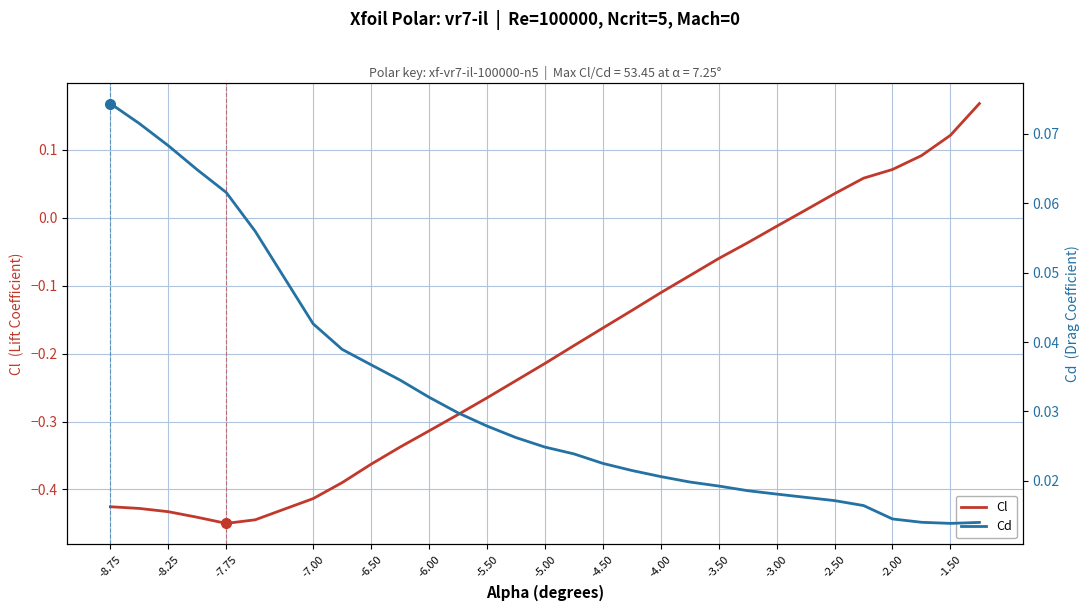

At -3.00, list the series in order from largest to smallest.

Cd, Cl